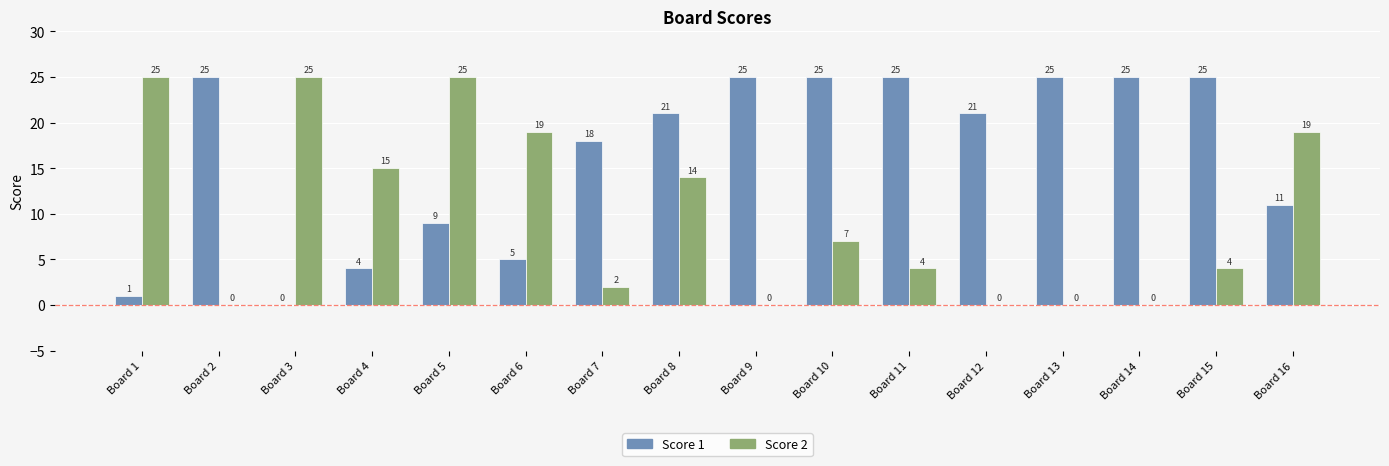

Is it true that Score 1 equals 21 at Board 12?

True